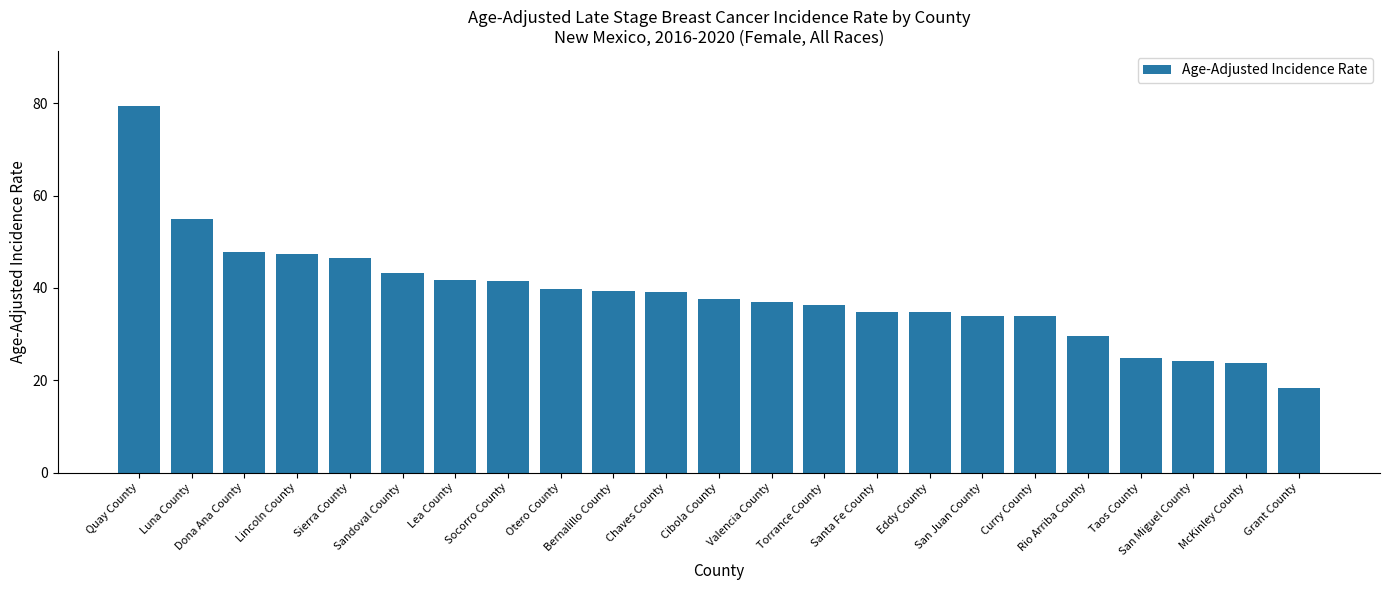

What is the greatest value displayed?

79.4